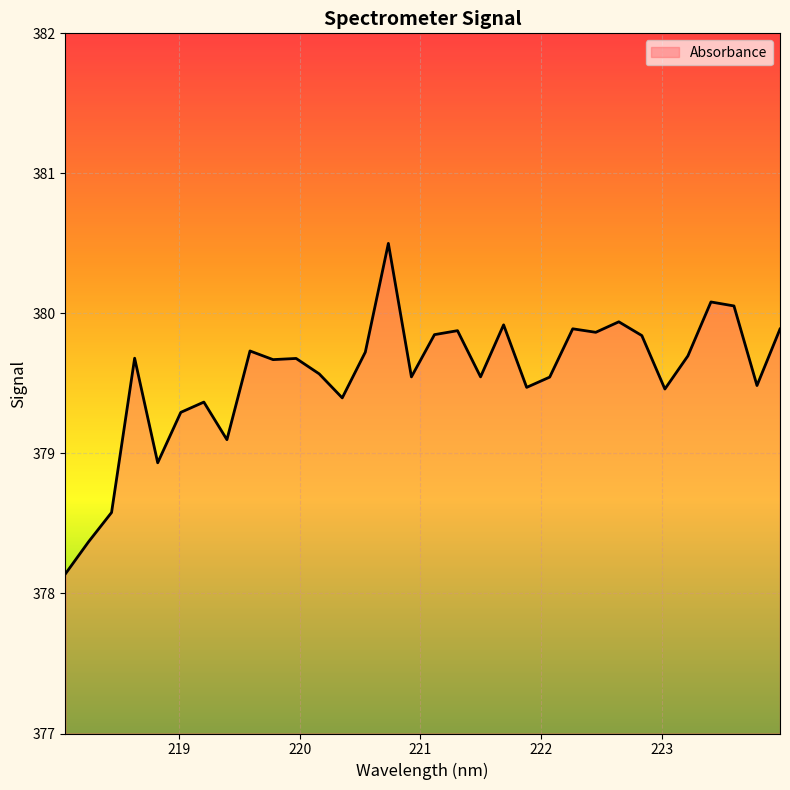

What is the maximum value shown in the chart?

380.5